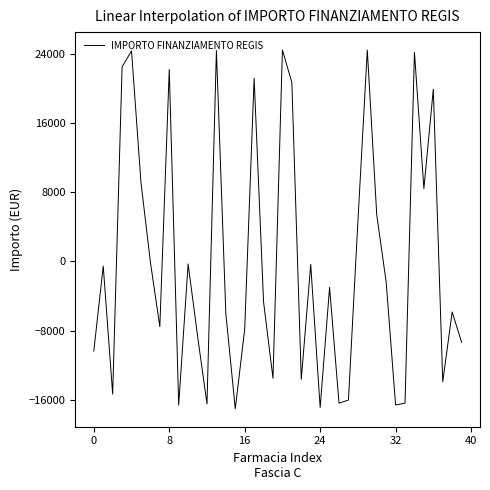

What is the difference between the maximum and minimum values?

41430.0